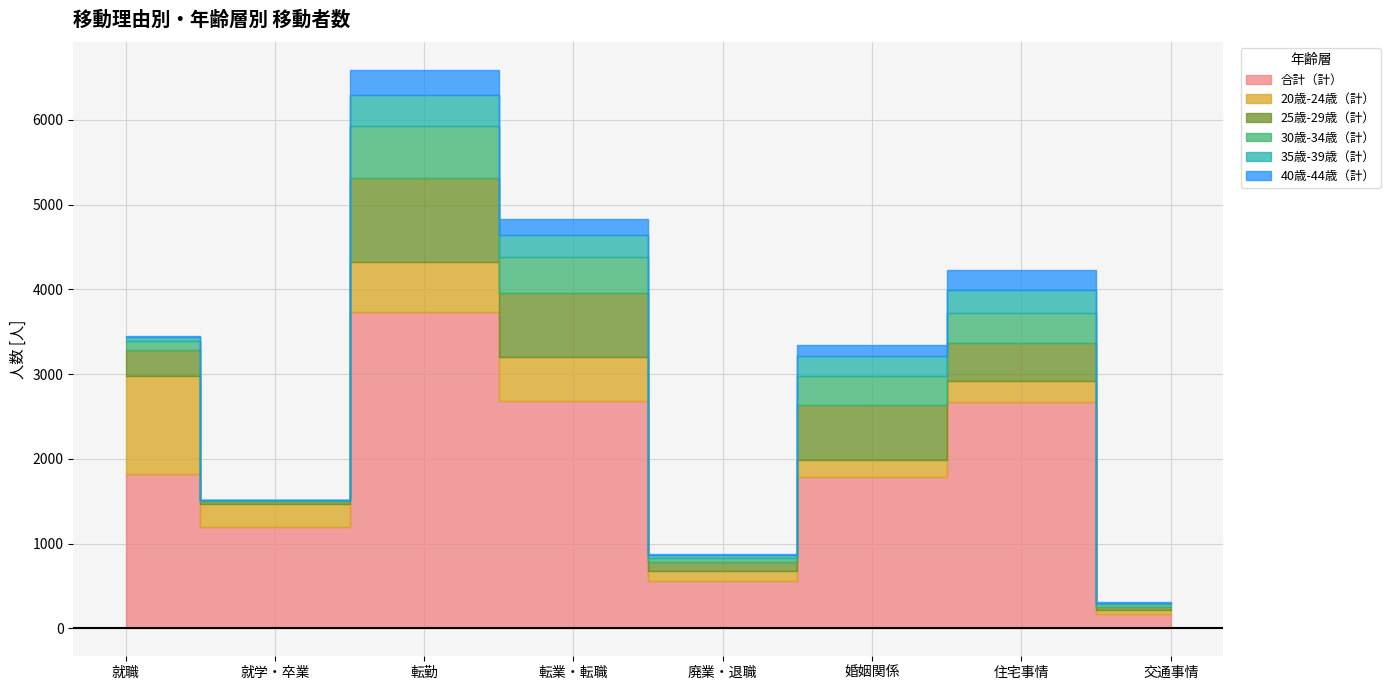

True or false: 40歳-44歳（計） has a value of 2 at 就学・卒業.

True